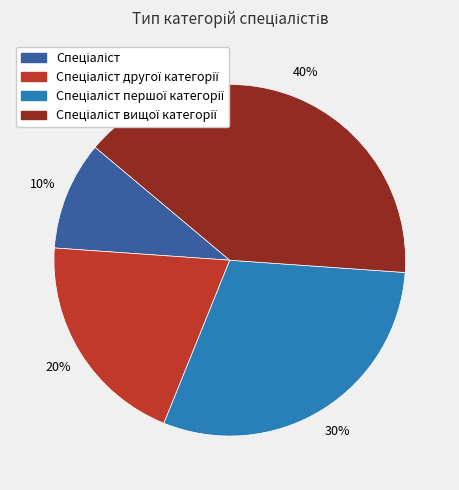

Does any single category account for the majority?

No